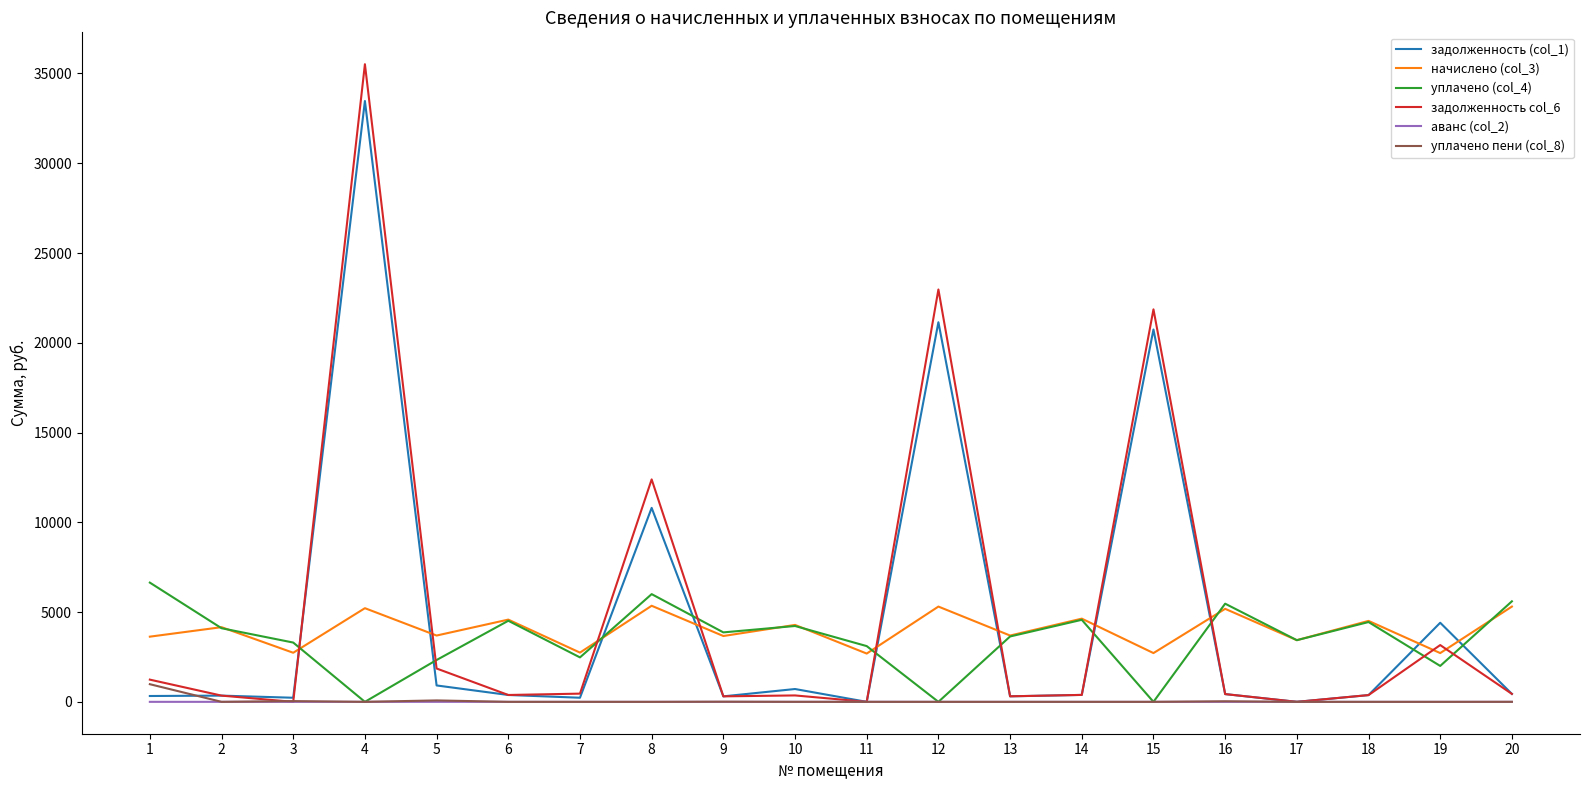

What is the maximum value shown in the chart?

35516.5